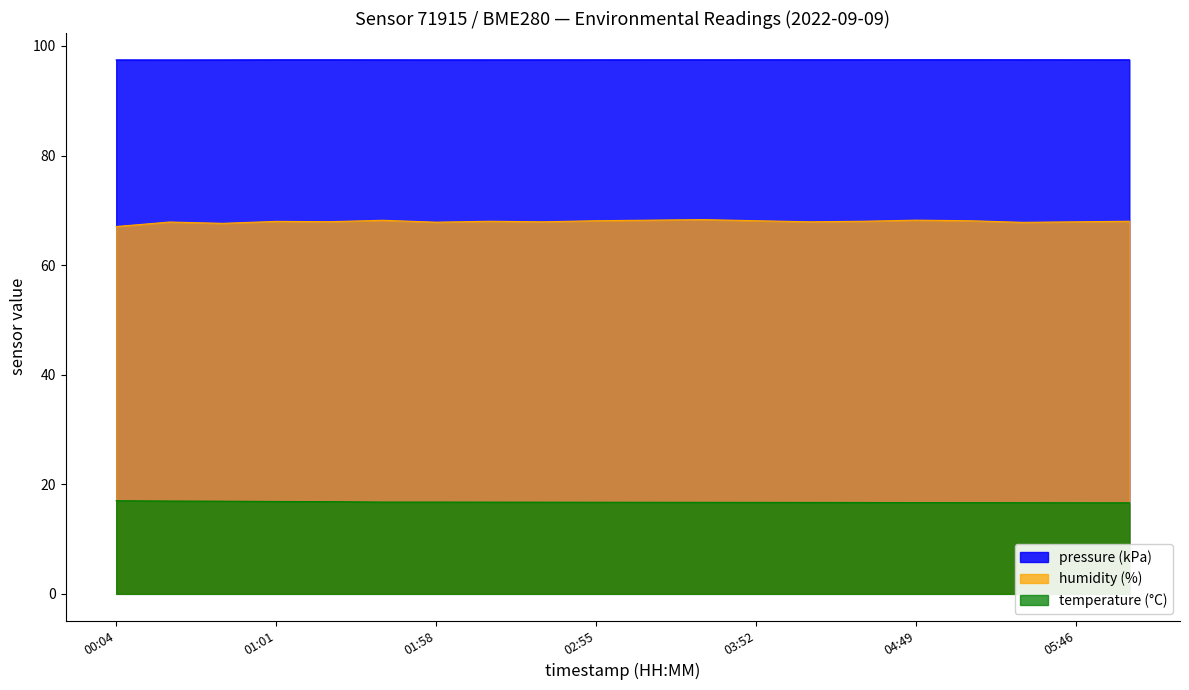

Rank the series by their average value, from highest to lowest.

pressure (kPa), humidity (%), temperature (°C)